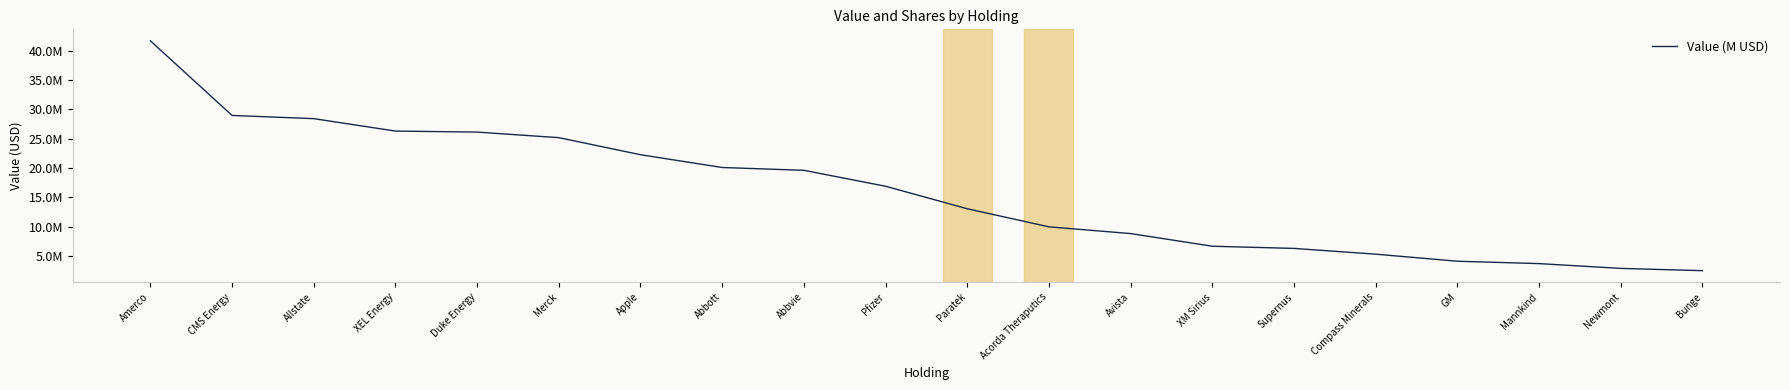

What is the minimum value shown in the chart?

2.5